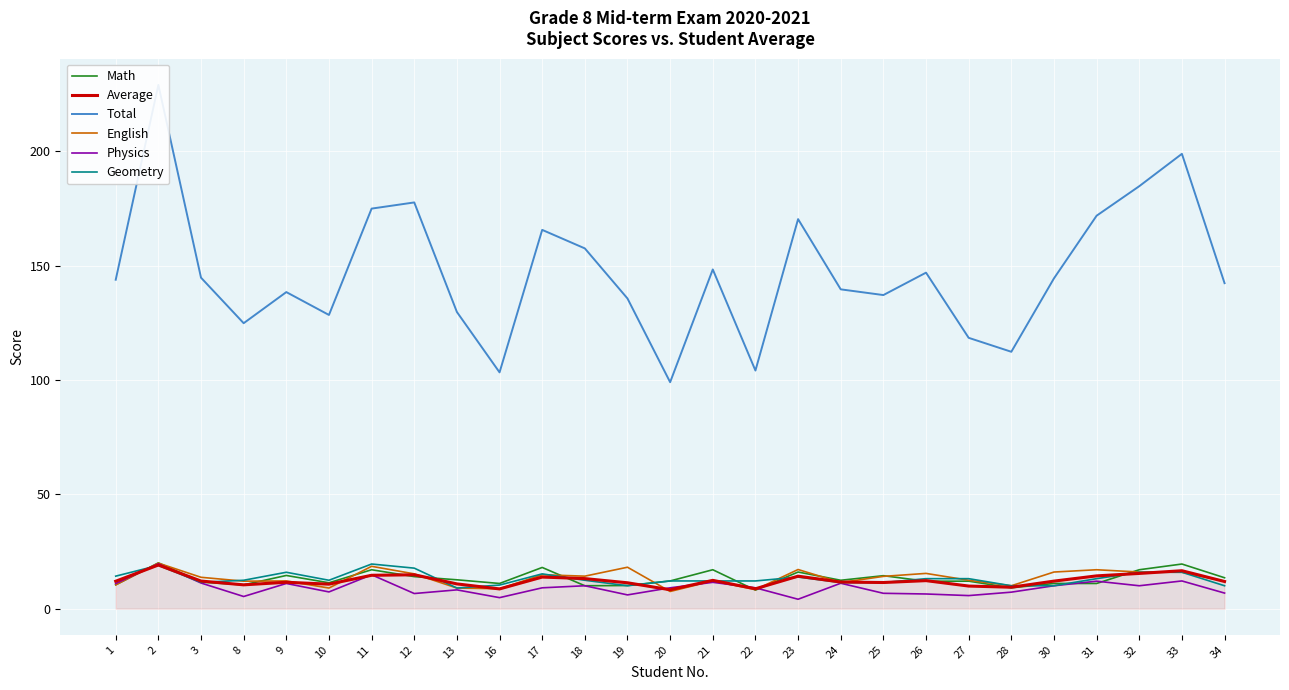

What is the difference between the maximum and minimum values in the English series?

12.4